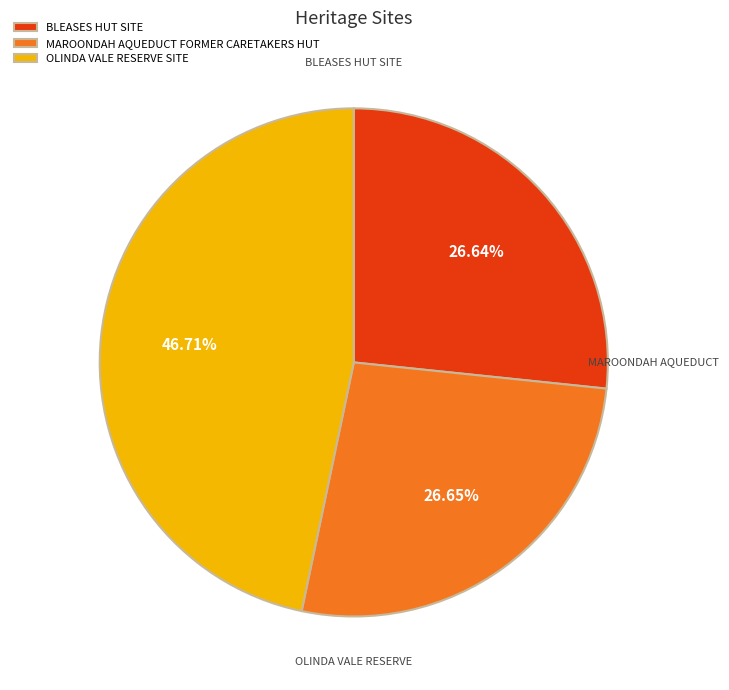

To the nearest percent, what is the difference between the OLINDA VALE RESERVE SITE and BLEASES HUT SITE slice percentages?

20%